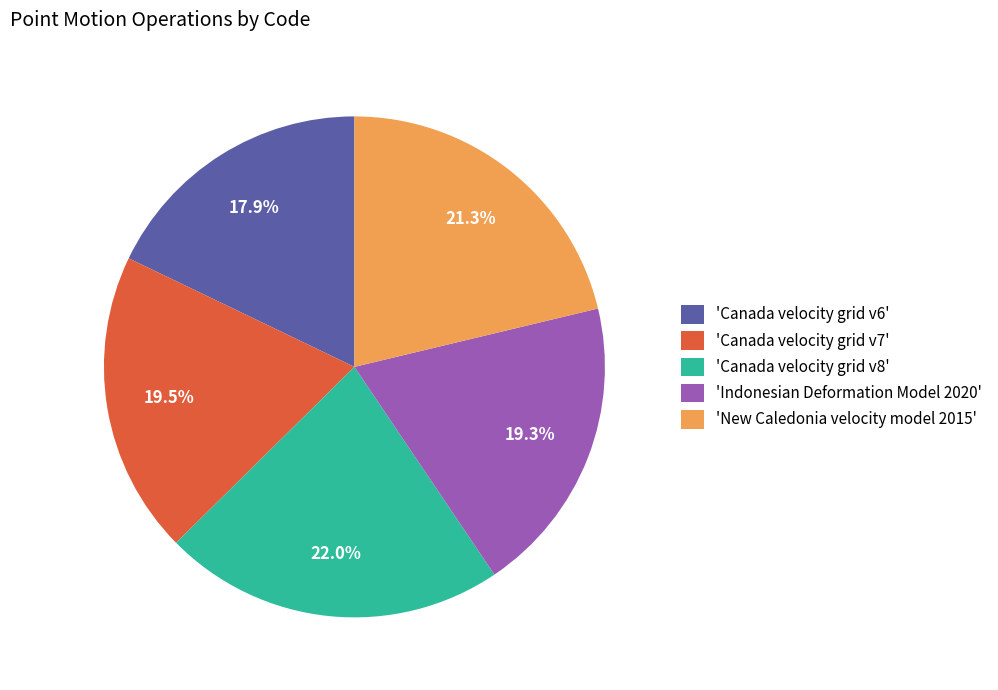

Count the number of slices in the pie.

5